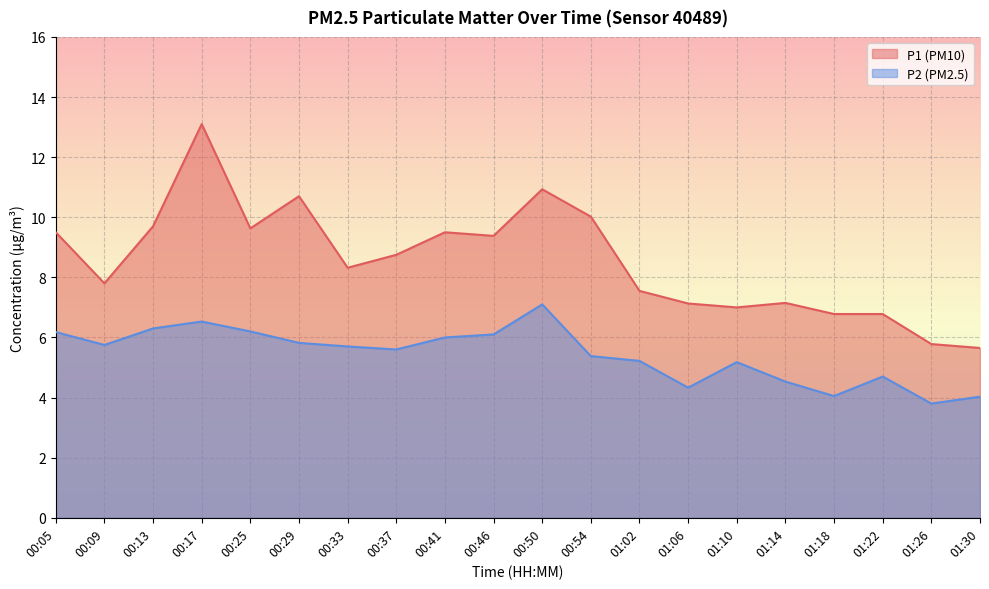

Rank the categories by P1 value from lowest to highest.

01:30, 01:26, 01:18, 01:22, 01:10, 01:06, 01:14, 01:02, 00:09, 00:33, 00:37, 00:46, 00:05, 00:41, 00:25, 00:13, 00:54, 00:29, 00:50, 00:17